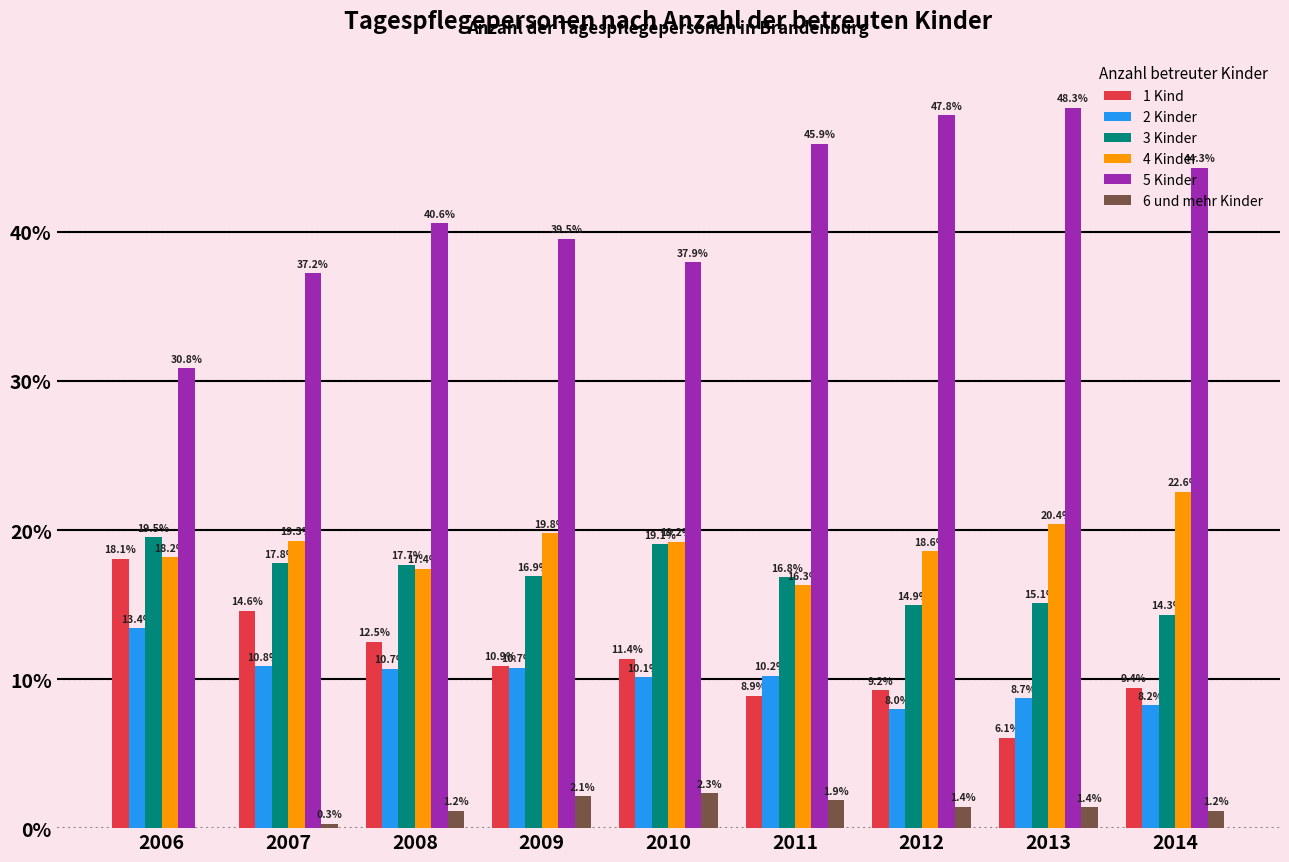

What is the sum of all 6 und mehr Kinder values?

11.8